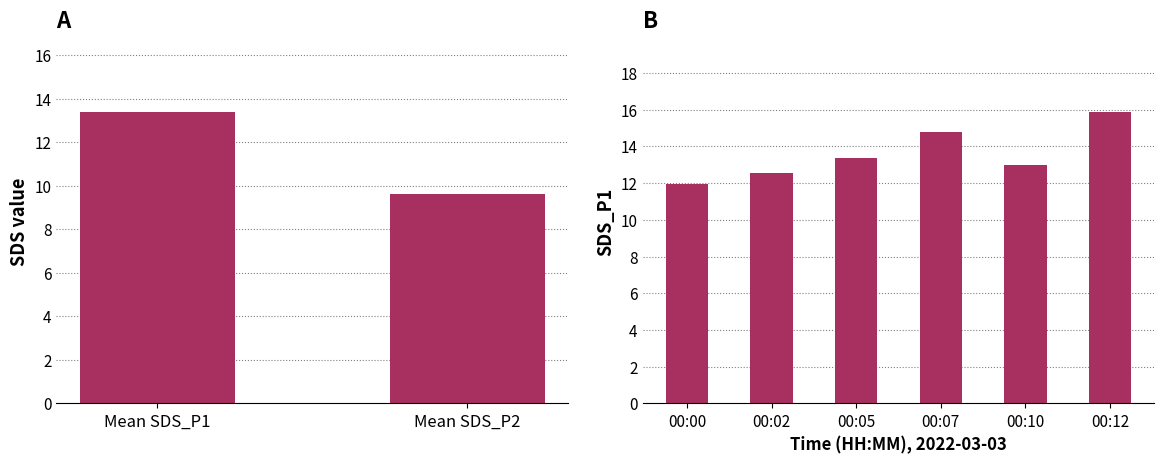

What are all the series names shown in the legend?

SDS_P1, SDS_P2